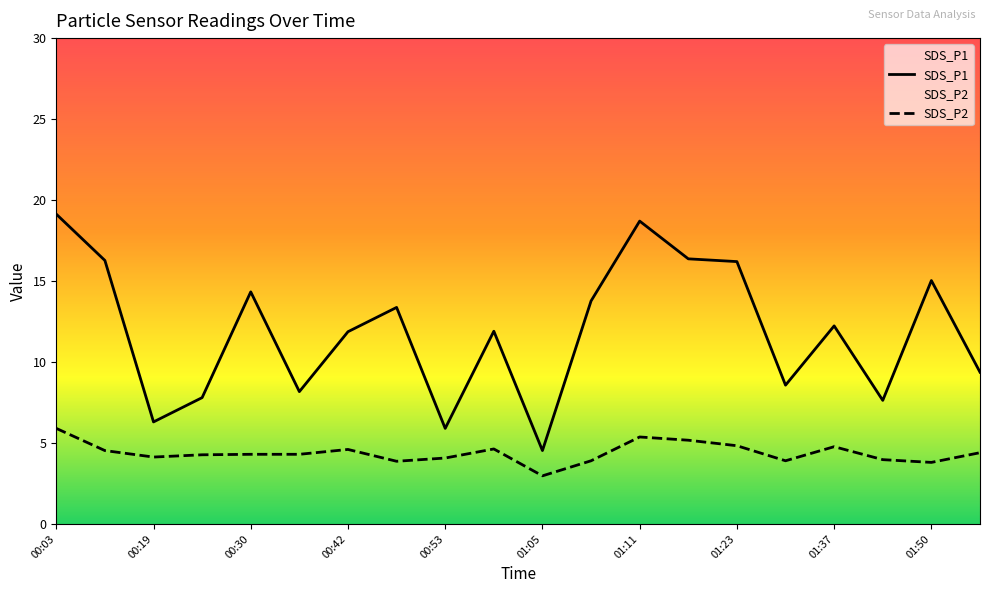

Reading left to right, transcribe all the data shown in this chart.

SDS_P1: 19.1	16.3	6.3	7.8	14.3	8.2	11.9	13.4	5.9	11.9	4.5	13.8	18.7	16.4	16.2	8.6	12.2	7.6	15.0	9.4
SDS_P2: 5.9	4.5	4.1	4.3	4.3	4.3	4.6	3.9	4.1	4.6	3.0	3.9	5.4	5.2	4.8	3.9	4.8	4.0	3.8	4.4